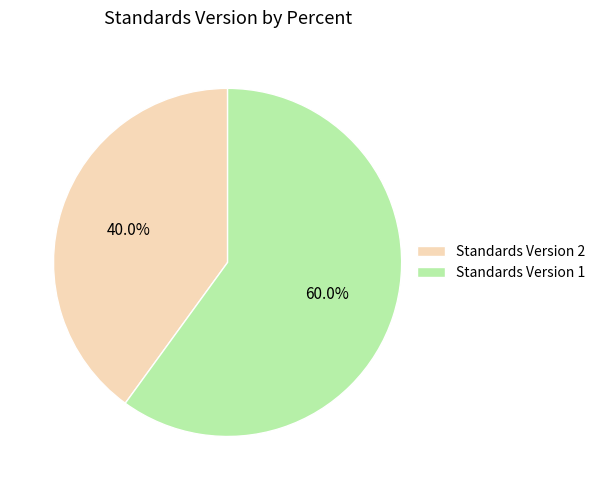

Is the sum of Standards Version 1 and Standards Version 2 greater than half?

Yes